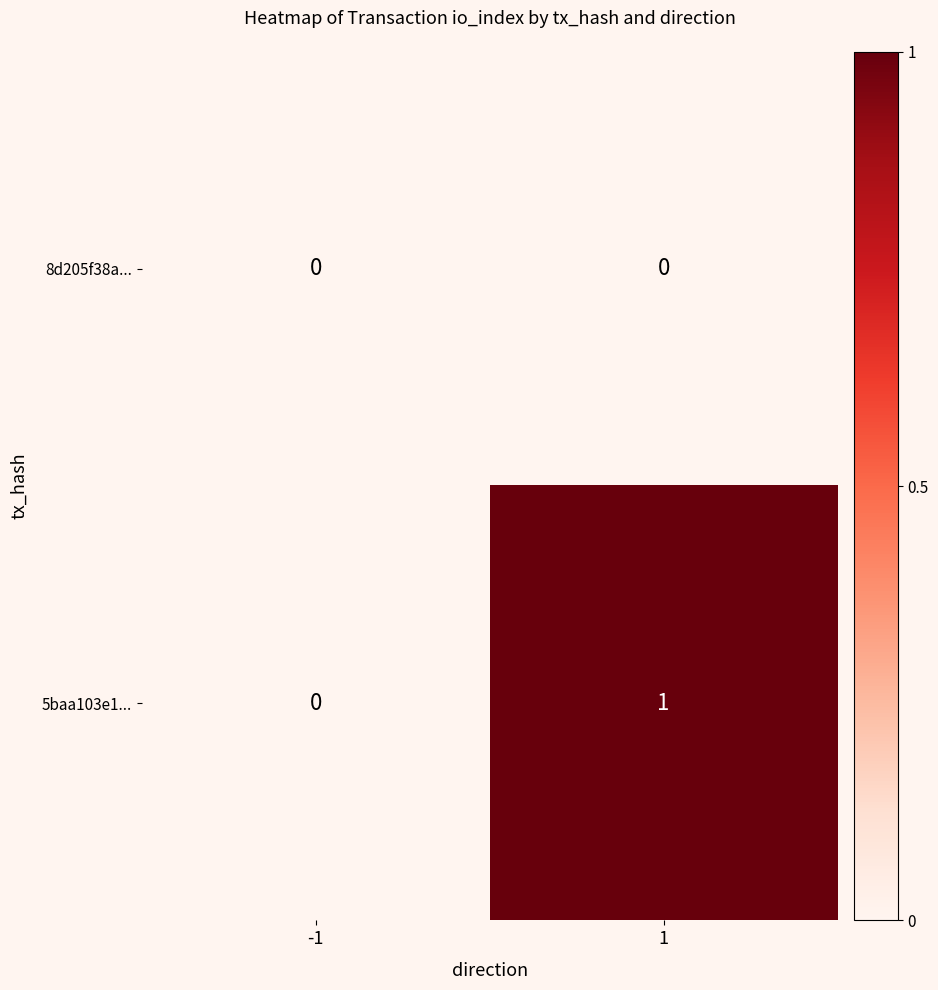

What is the difference between the highest and lowest values at 1?

1